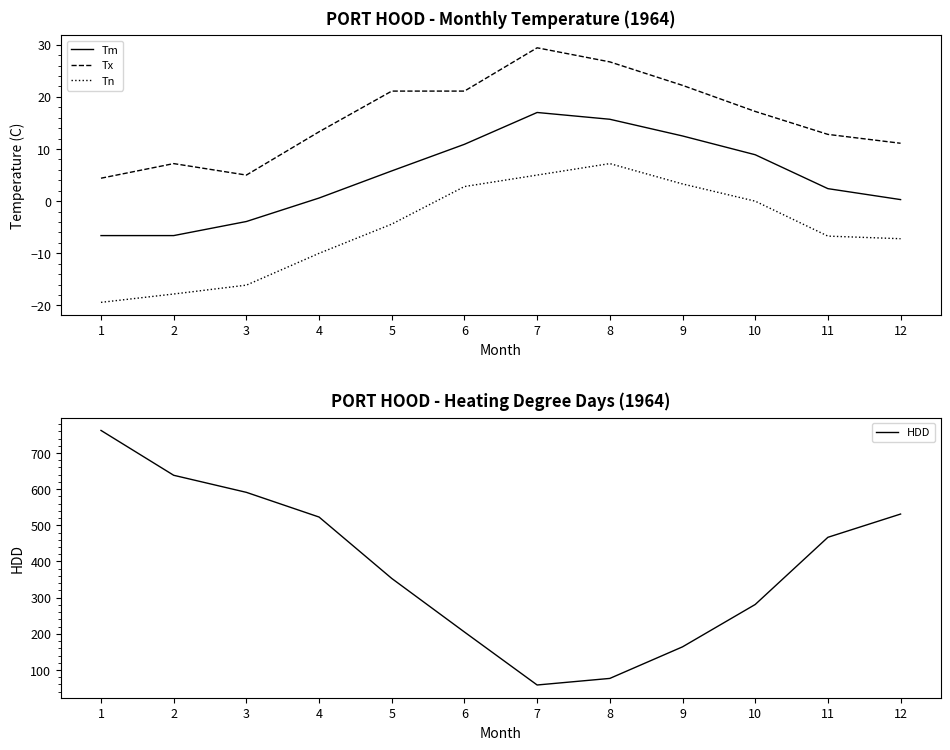

True or false: Tn and Tx cross at least once.

False